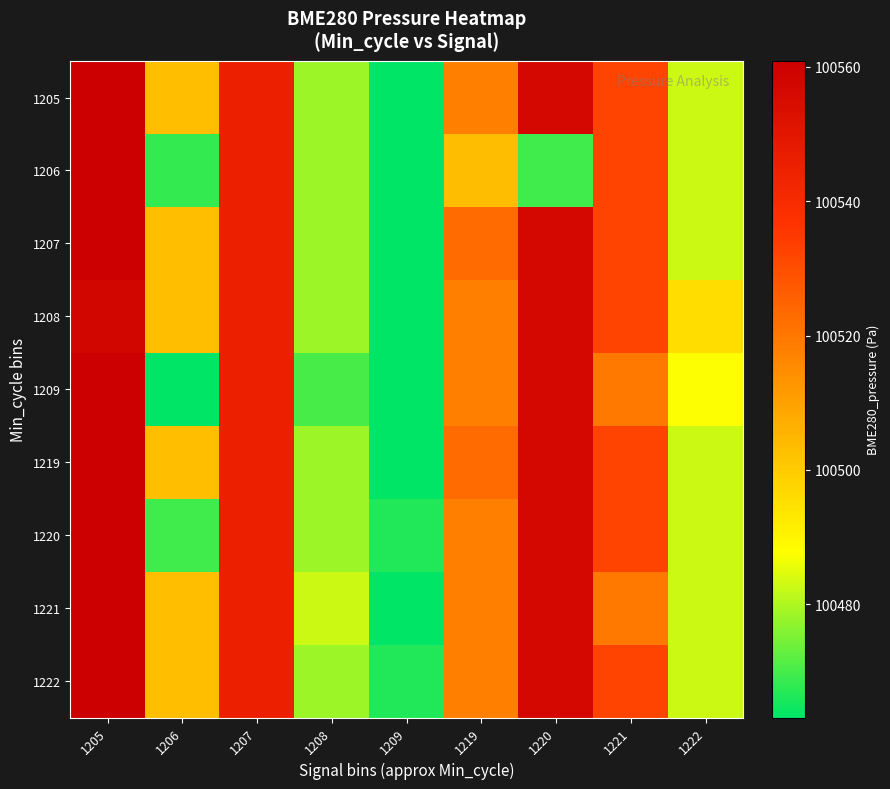

Rank the series by their maximum value, from lowest to highest.

1208, 1205, 1206, 1207, 1209, 1219, 1220, 1221, 1222